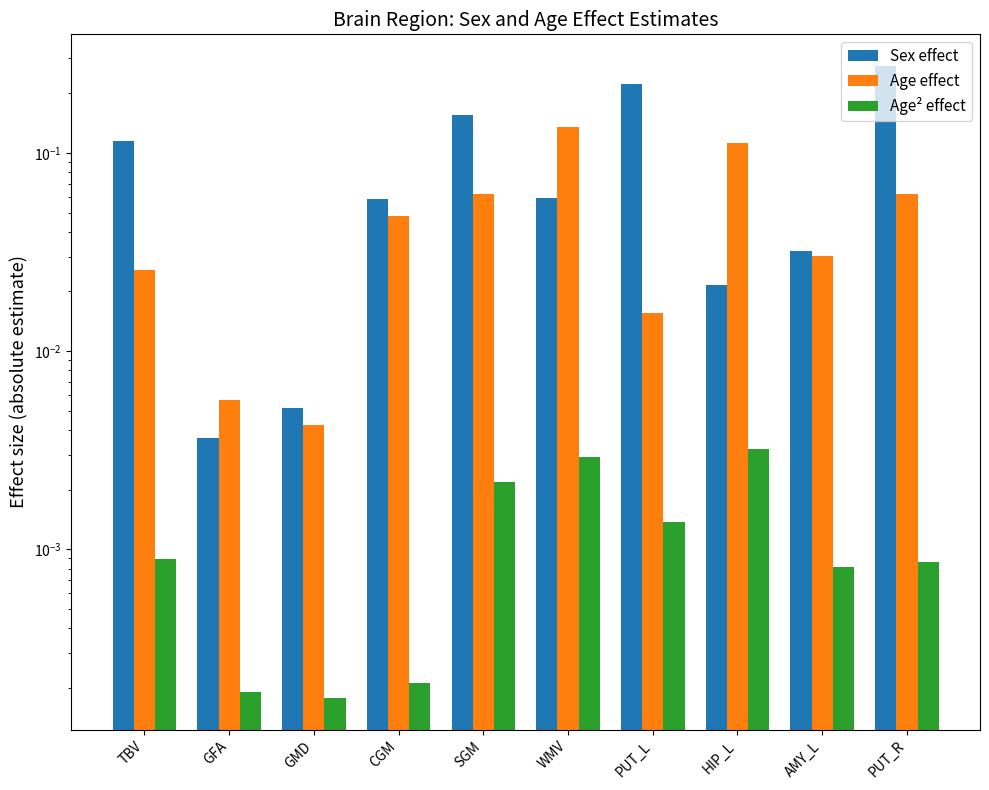

The value of Age effect at SGM is 0.1. True or false?

True